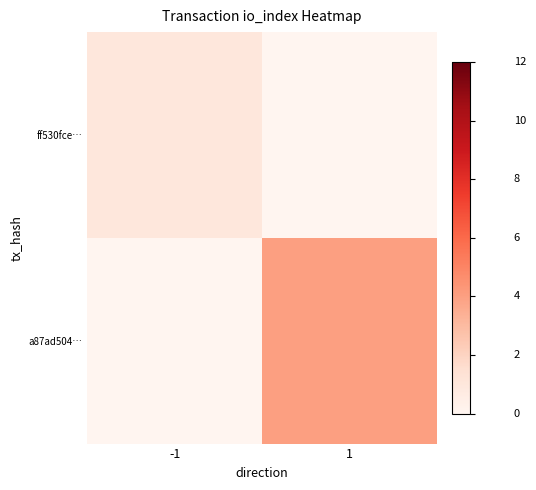

Which series has the largest total across all categories?

a87ad504…